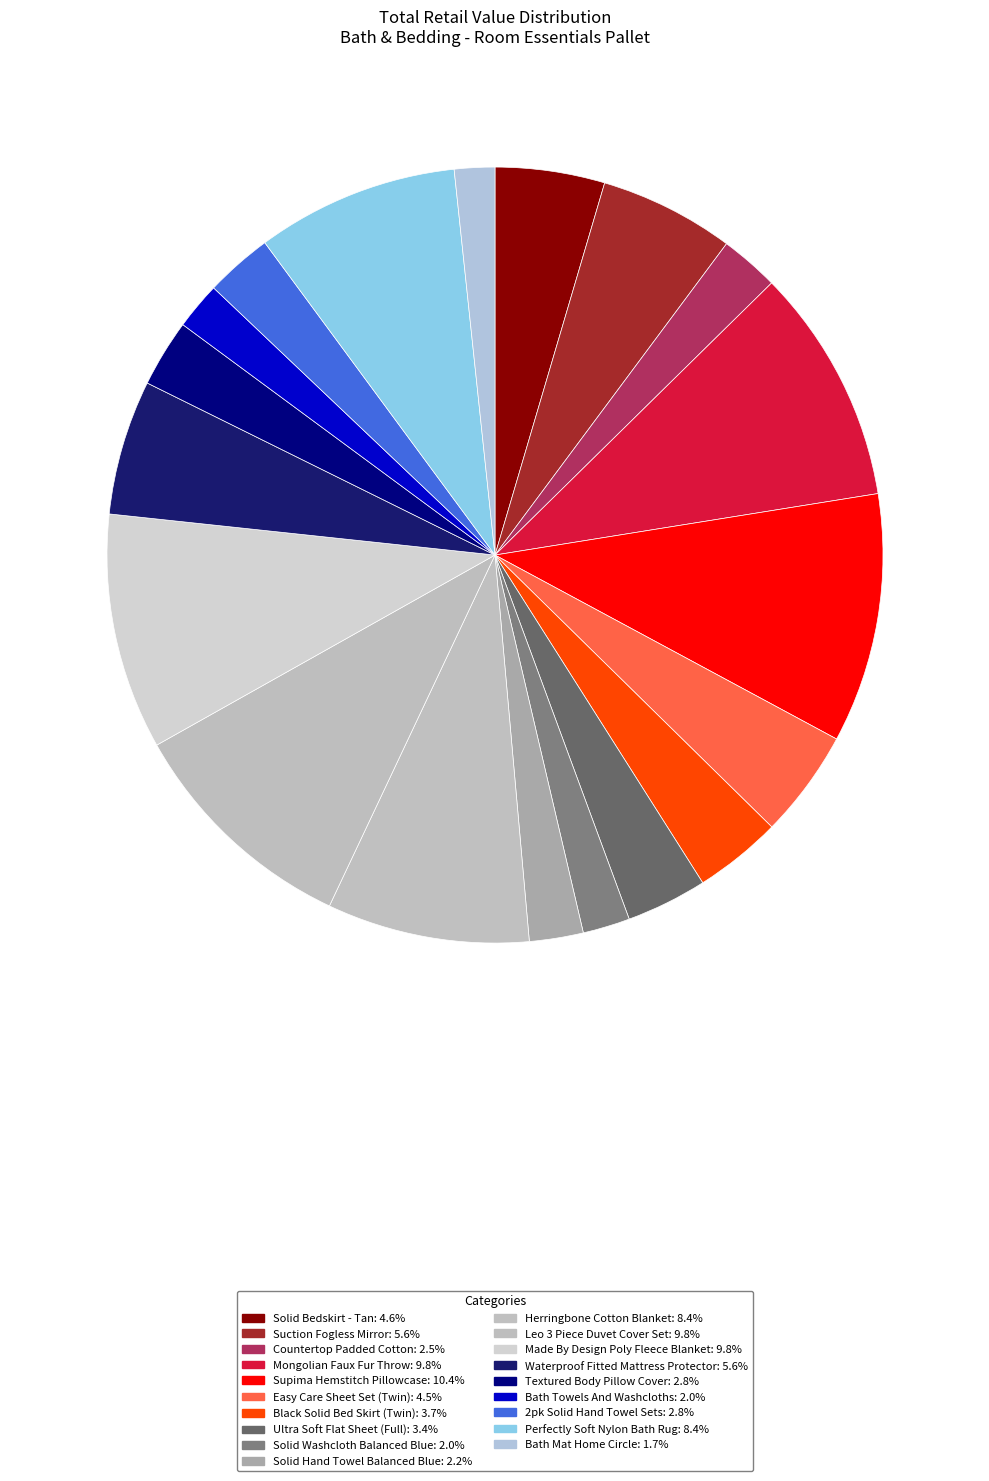

Count the number of slices in the pie.

19